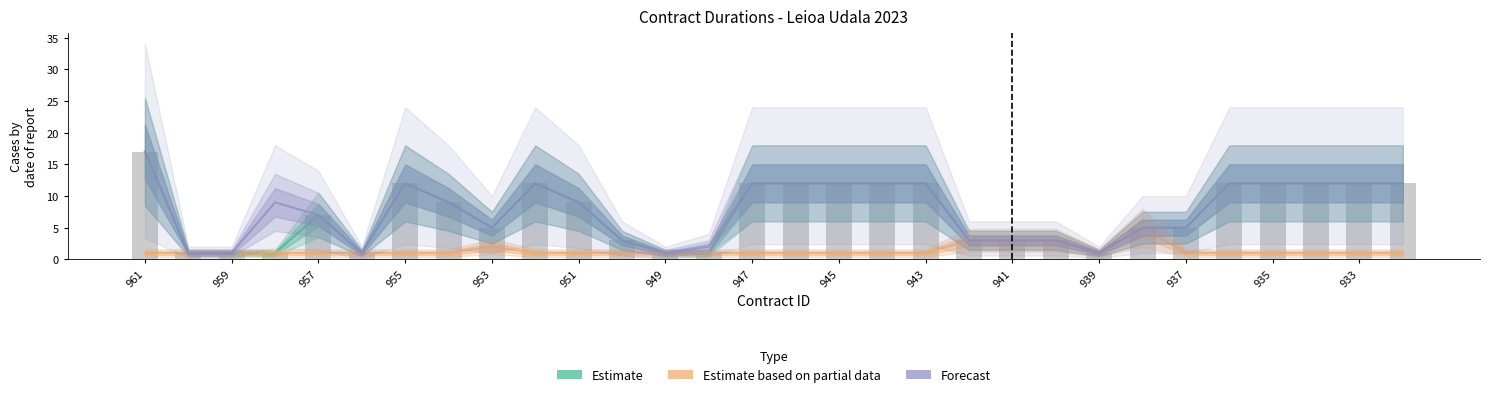

What is the difference between the Estimate values at 955 and 953?

6